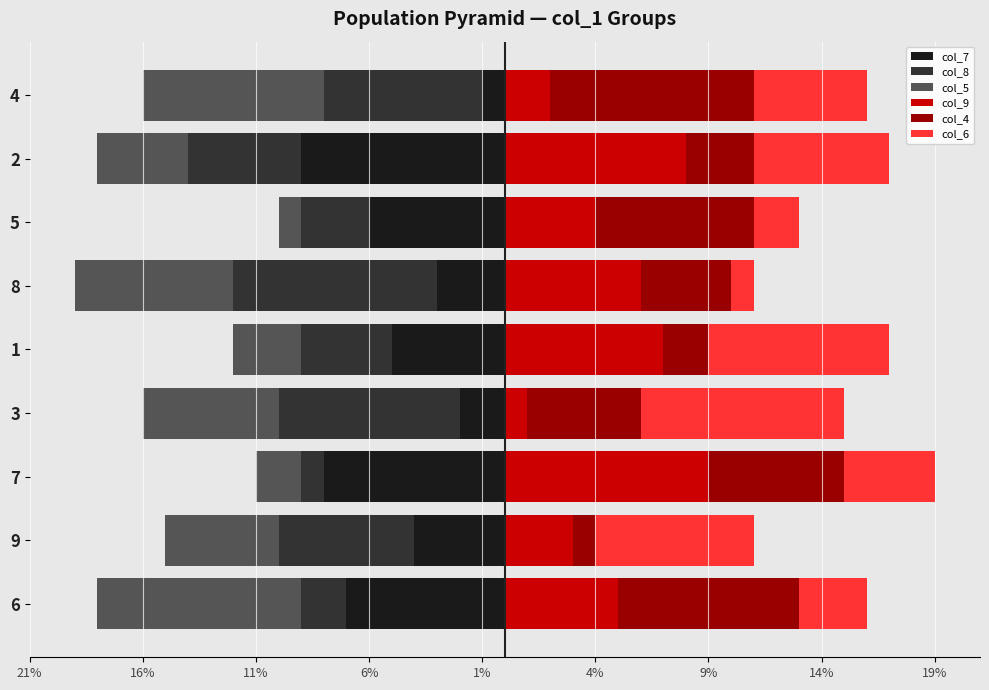

Which series has the largest range (max minus min)?

col_7